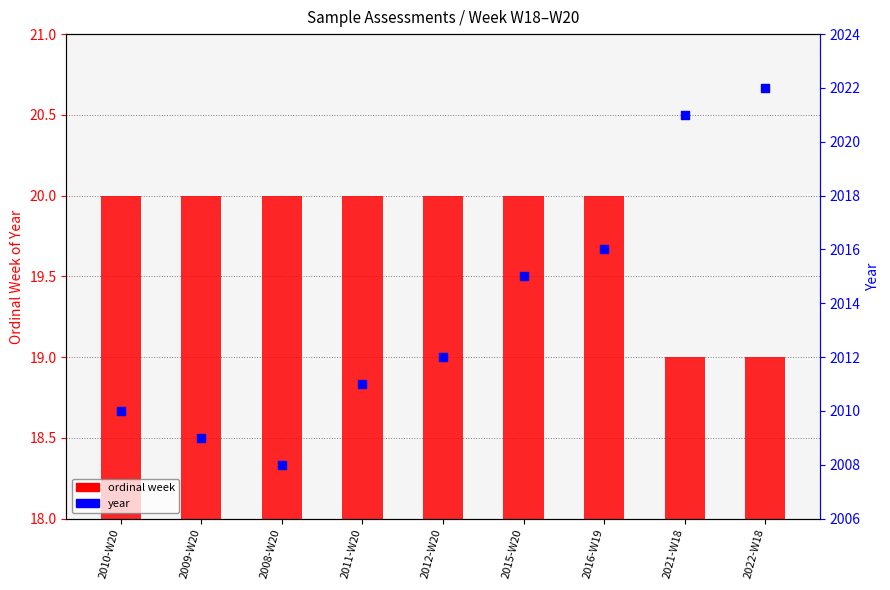

Is the value of ordinal week at 2012-W20 greater than the value of year at 2010-W20?

No